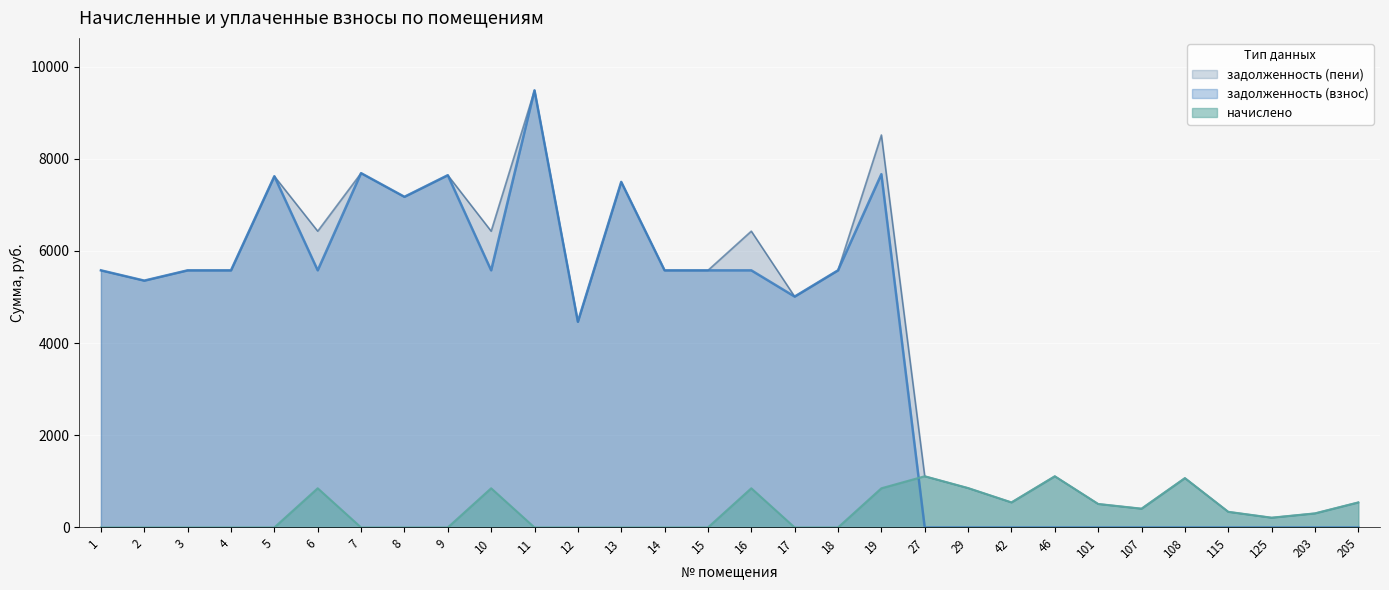

Which has a higher value, 7 or 107?

7